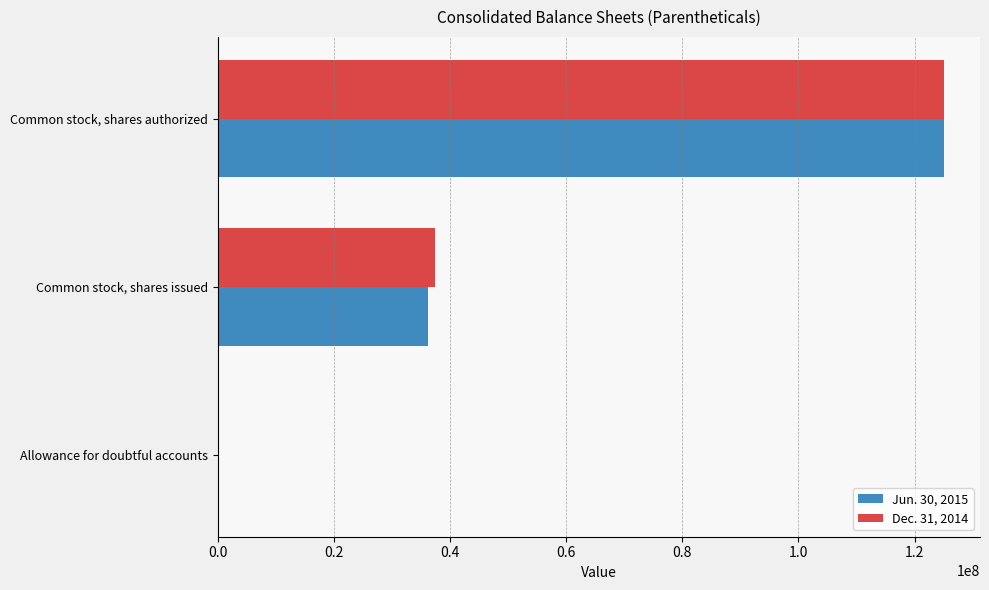

Between Common stock, shares issued and Common stock, shares authorized, which series saw the biggest shift?

Jun. 30, 2015